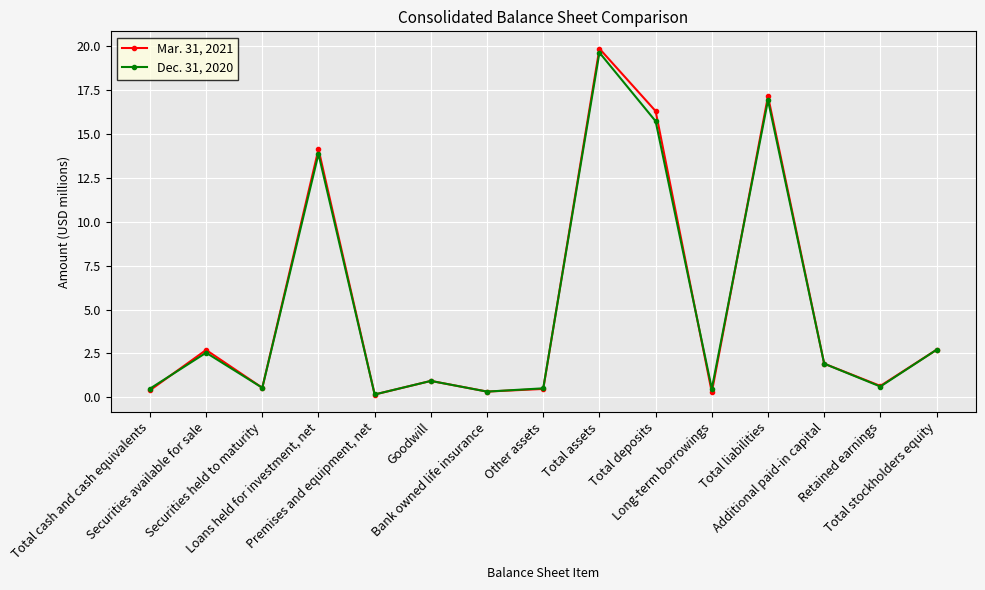

Rank the series at Loans held for investment, net from highest to lowest value.

Mar. 31, 2021, Dec. 31, 2020